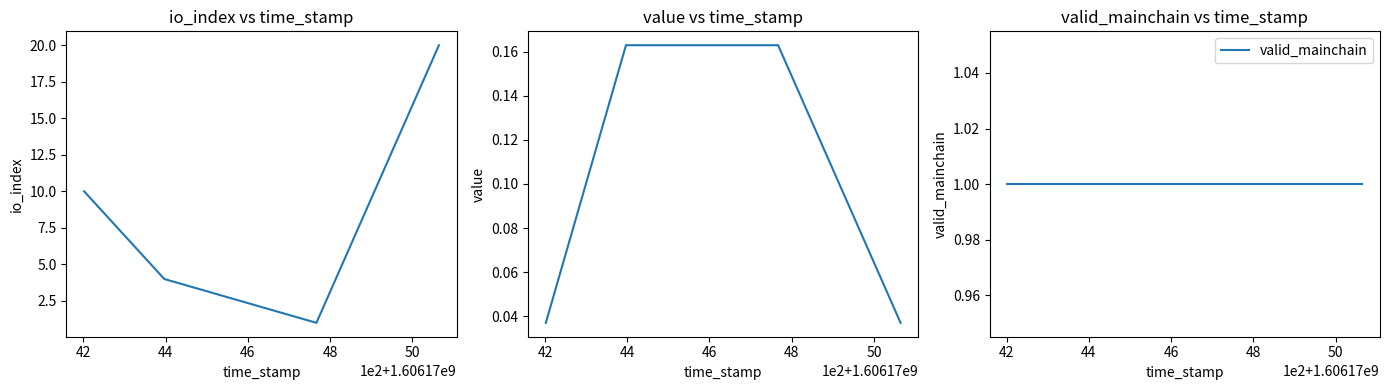

Reading left to right, list all the values displayed in this chart.

io_index: 10.0	4.0	1.0	20.0
value: 0.0	0.2	0.2	0.0
valid_mainchain: 1.0	1.0	1.0	1.0